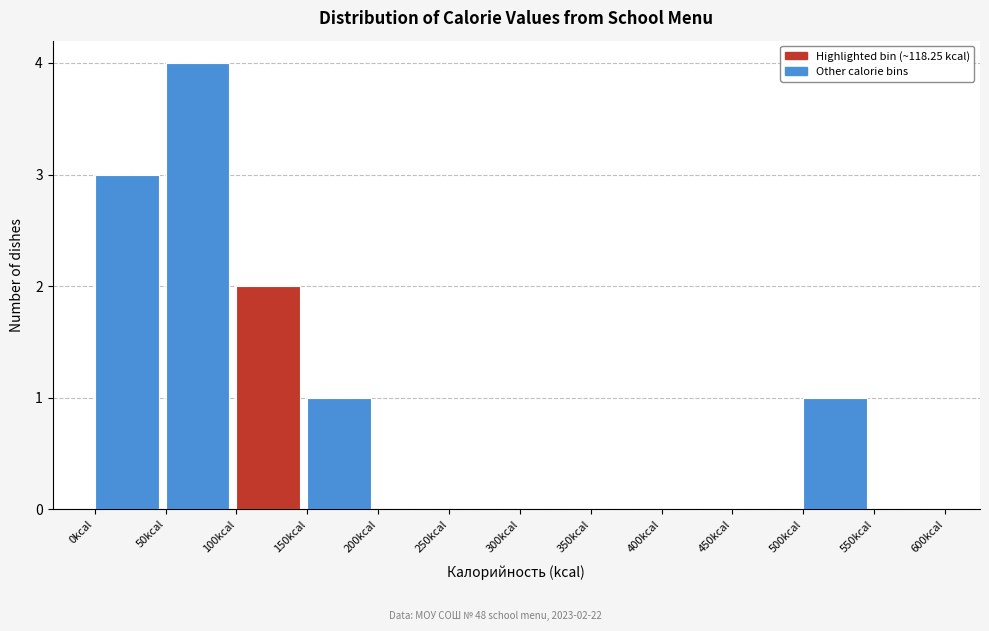

Over which range of the x-axis is the bar tallest?

50 to 100